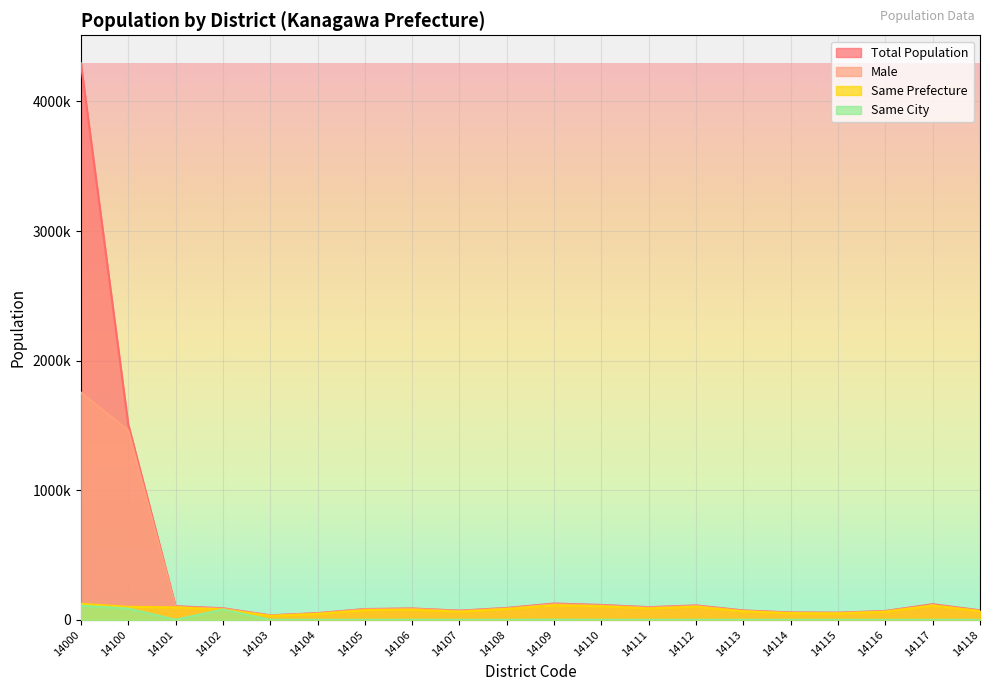

The value of Total Population at 14116 is 68353. True or false?

True